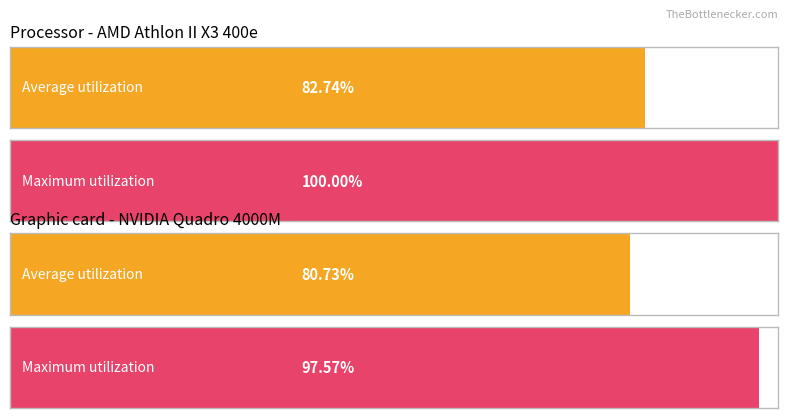

At 16, list the series in order from largest to smallest.

Maximum utilization, Average utilization